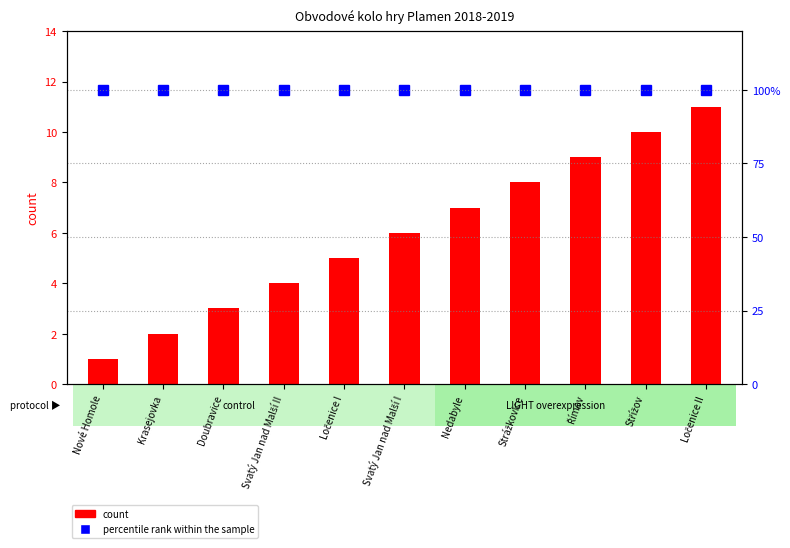

At which category is the sum across all series the highest?

Ločenice II